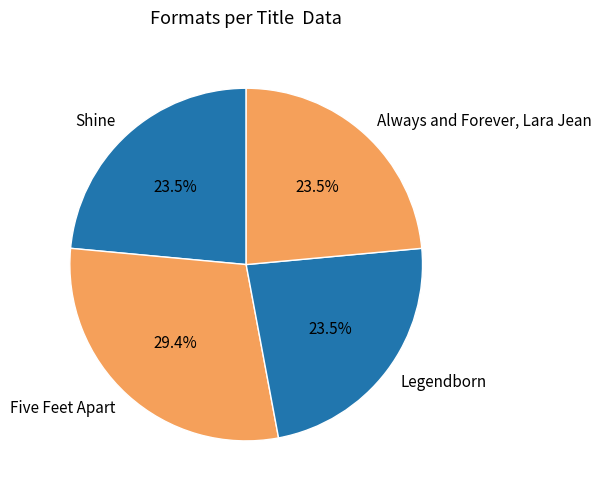

The Five Feet Apart slice represents 29% of the pie. True or false?

True